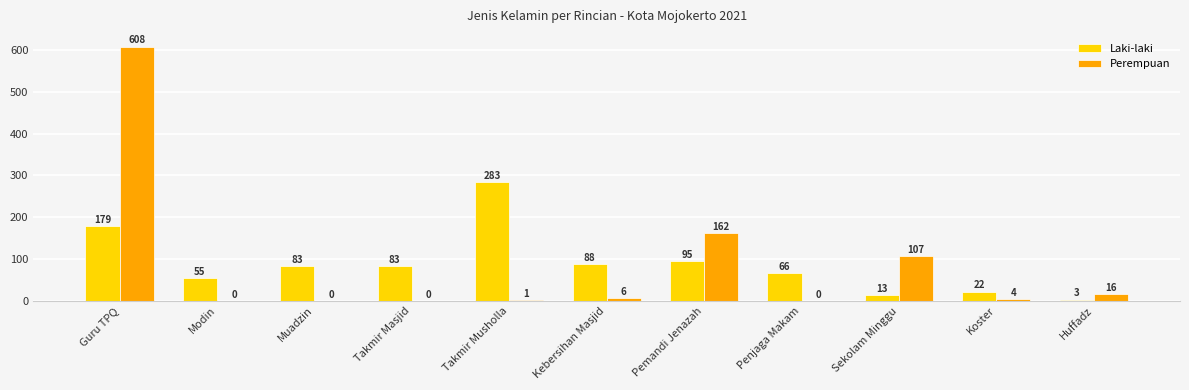

Is it true that Perempuan equals 0 at Penjaga Makam?

True